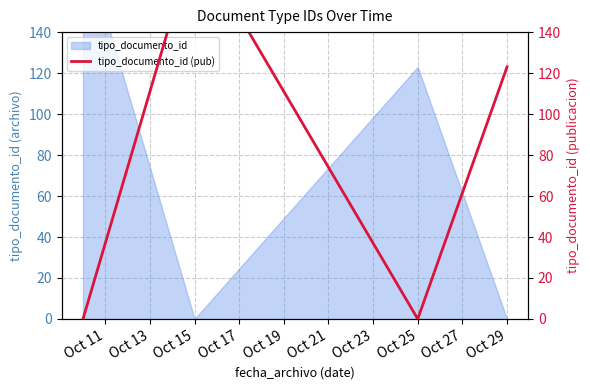

What is the difference between the values at Oct 17 and Oct 11?

123